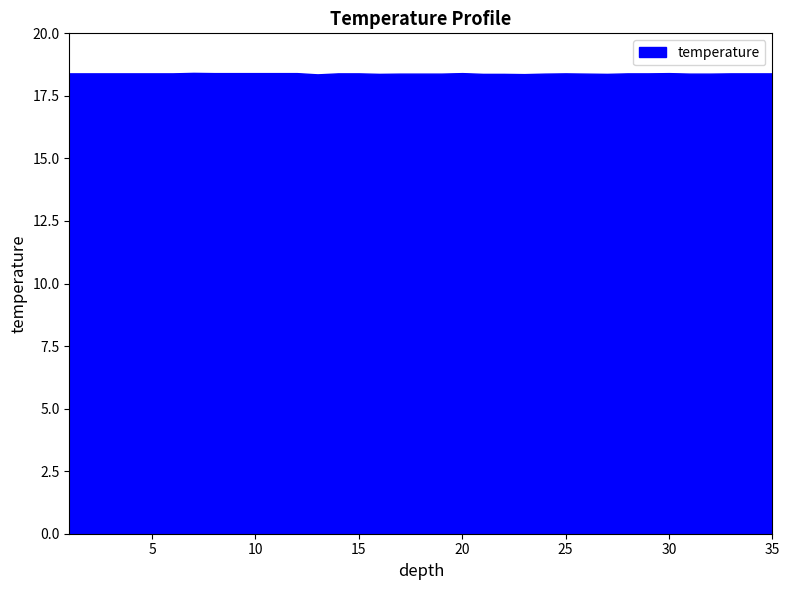

Between 5.0 and 6.0, which is larger?

5.0